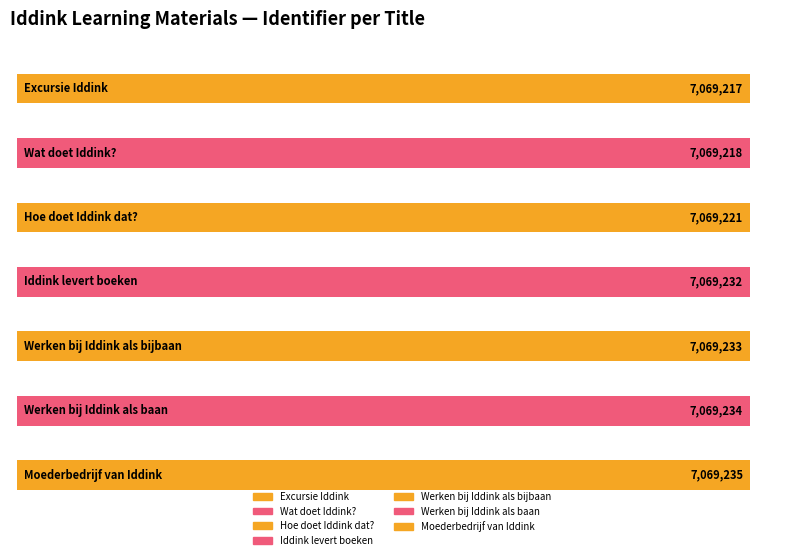

How many categories are shown in the chart?

7